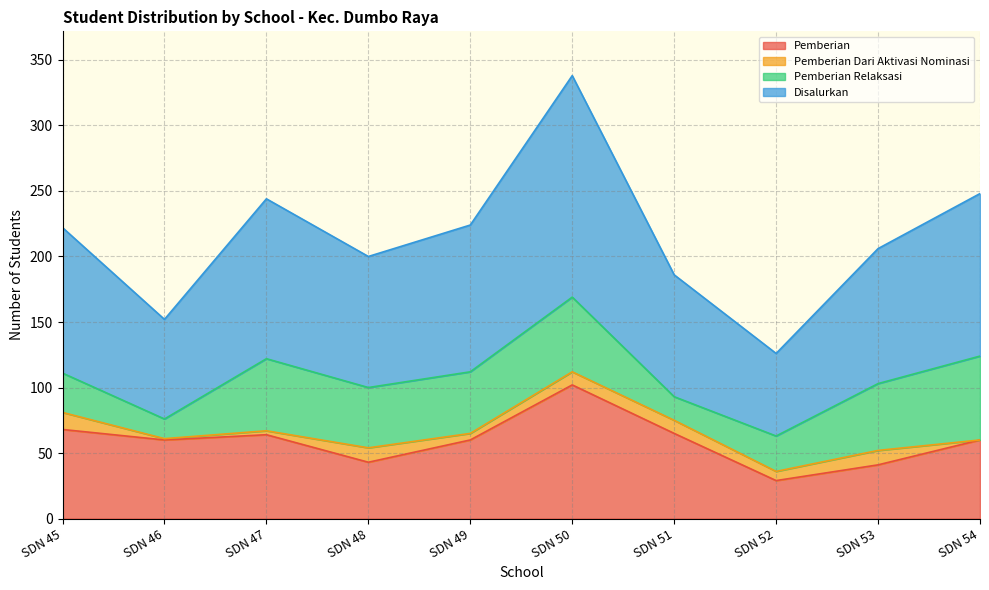

Is the value of Pemberian at SDN 45 greater than the value of Disalurkan at SDN 54?

No